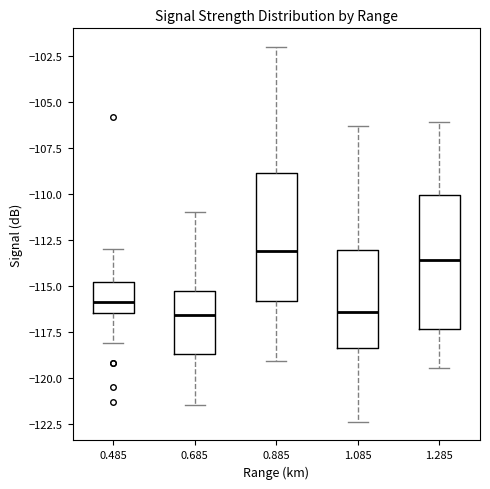

Where is the lower edge of the box at x = 1.285 on the y-axis? The values are not printed on the chart, so give them approximately, as read against the axis.

-117.5